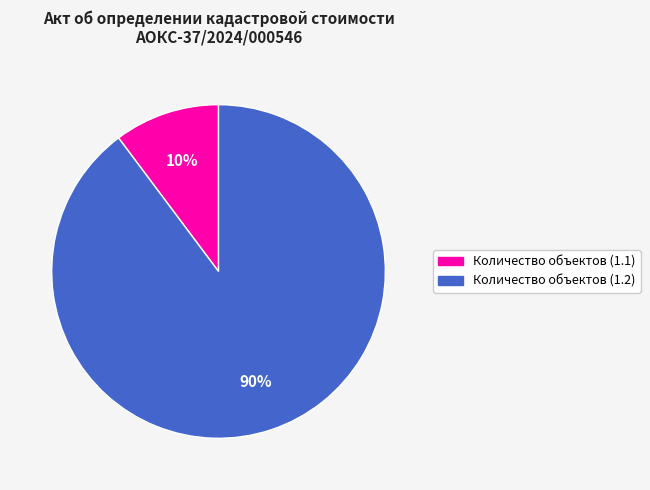

Count the number of slices in the pie.

2